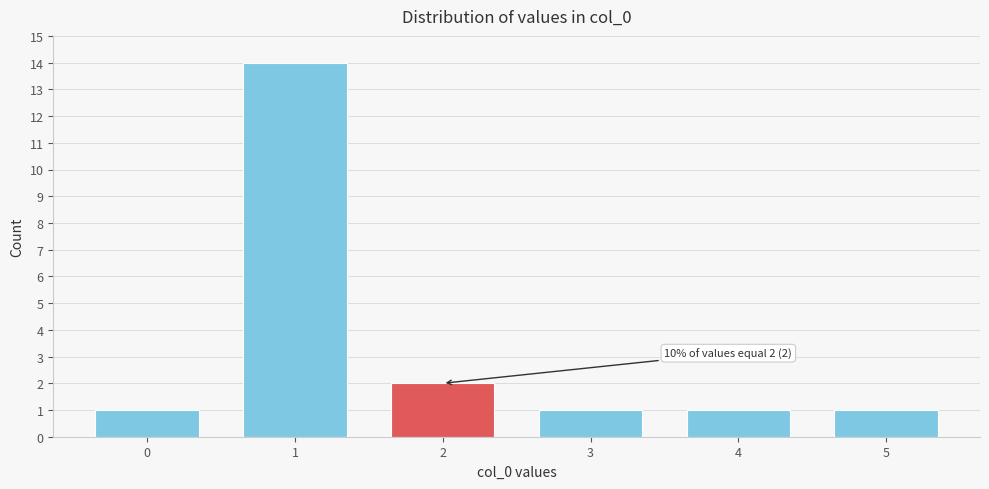

Reading left to right, list all the values displayed in this chart.

1	14	2	1	1	1